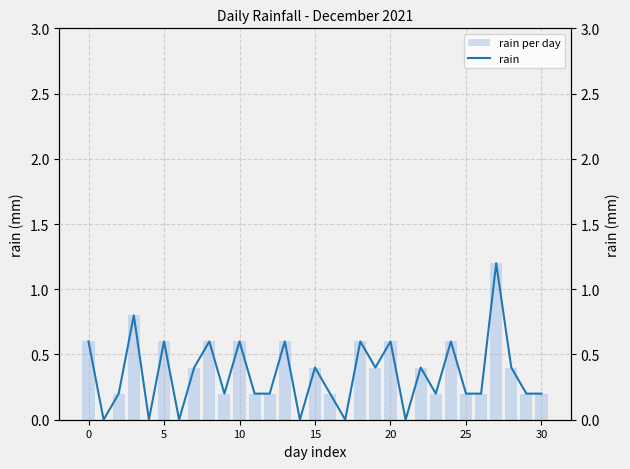

Which series has the largest total across all categories?

rain per day